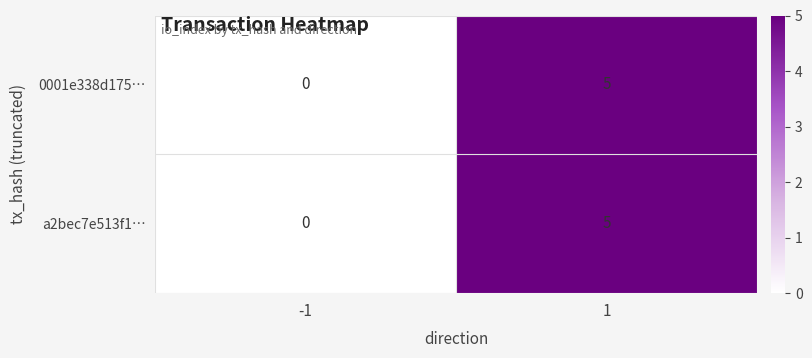

True or false: a2bec7e513f1… has a value of 5 at 1.

True